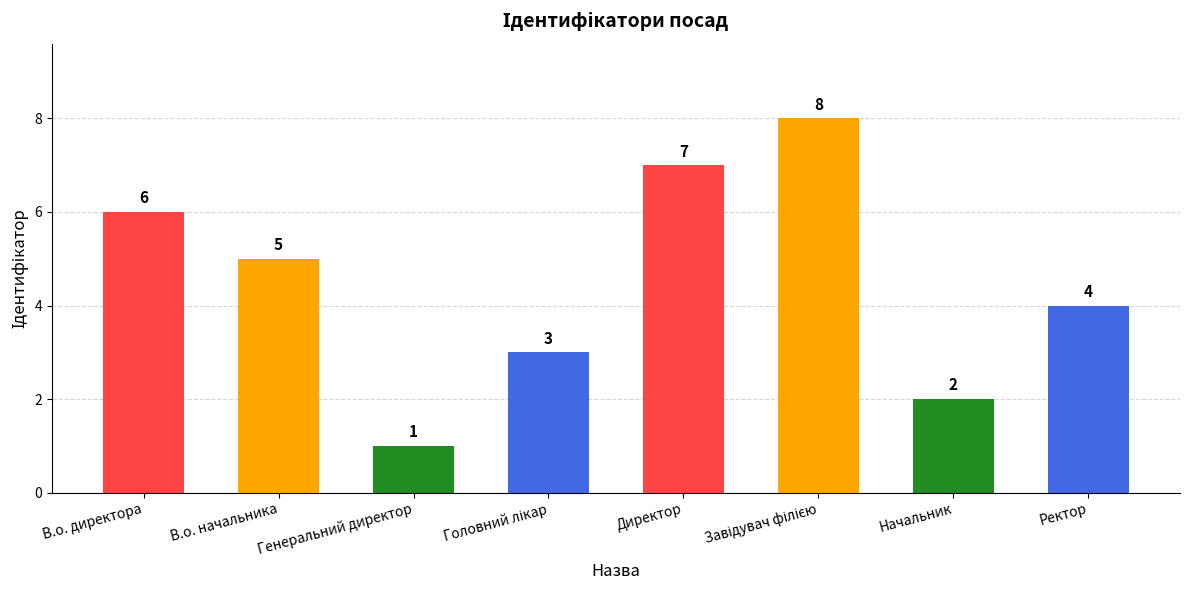

What is the sum of all values?

36